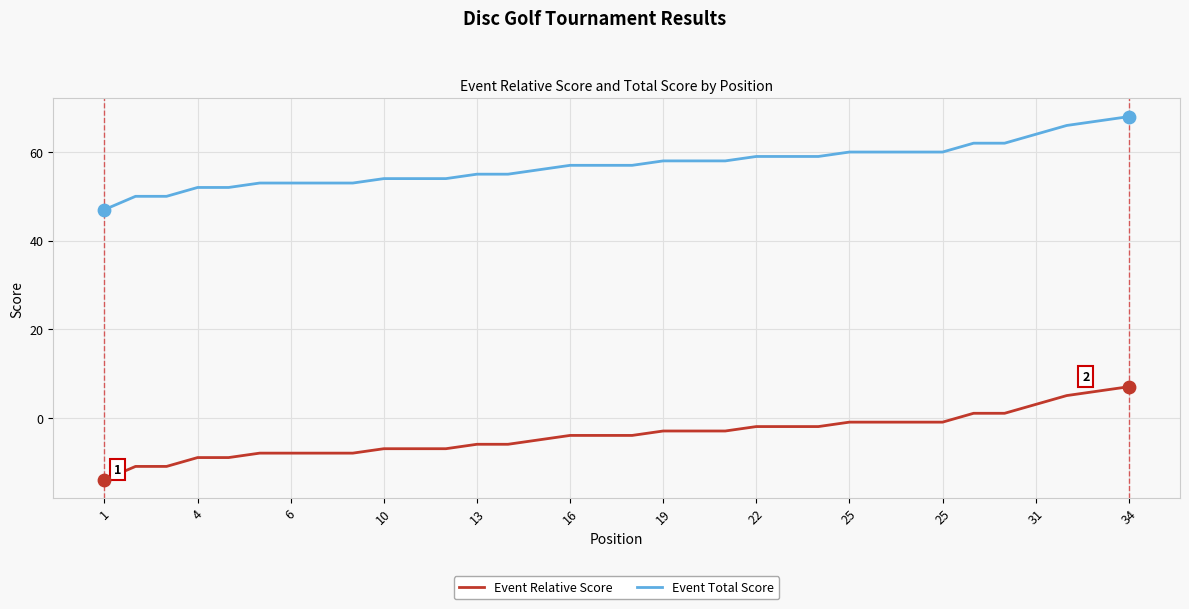

Which series has the largest total across all categories?

Event Total Score